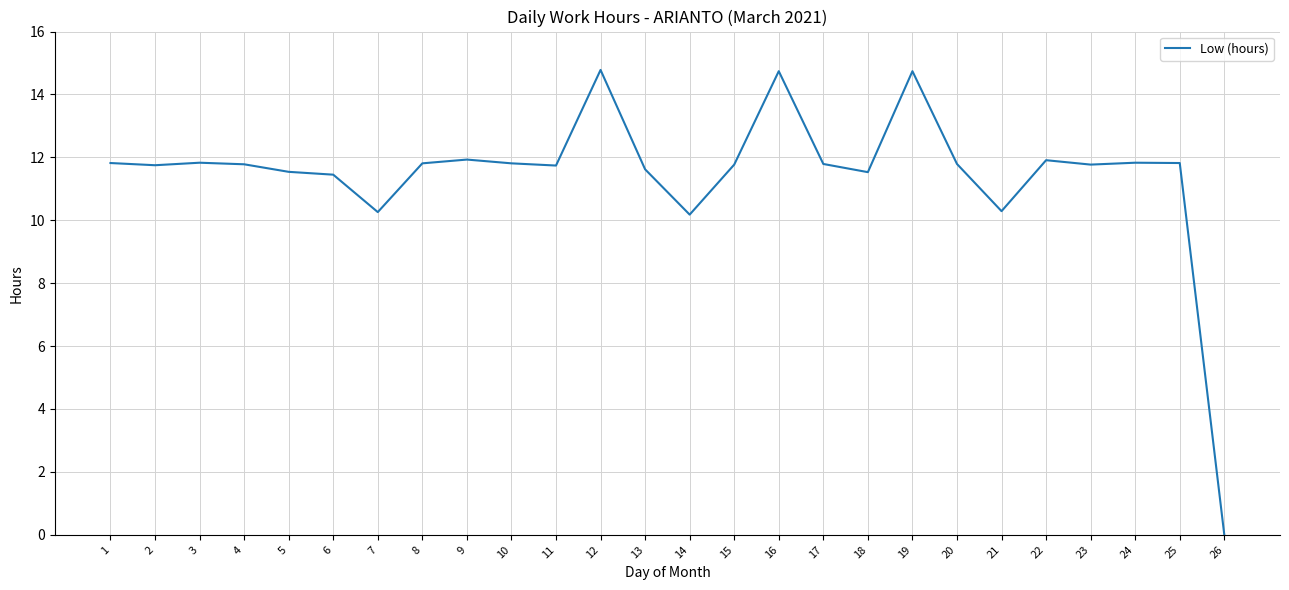

What is the change in value from 5 to 9?

+0.4